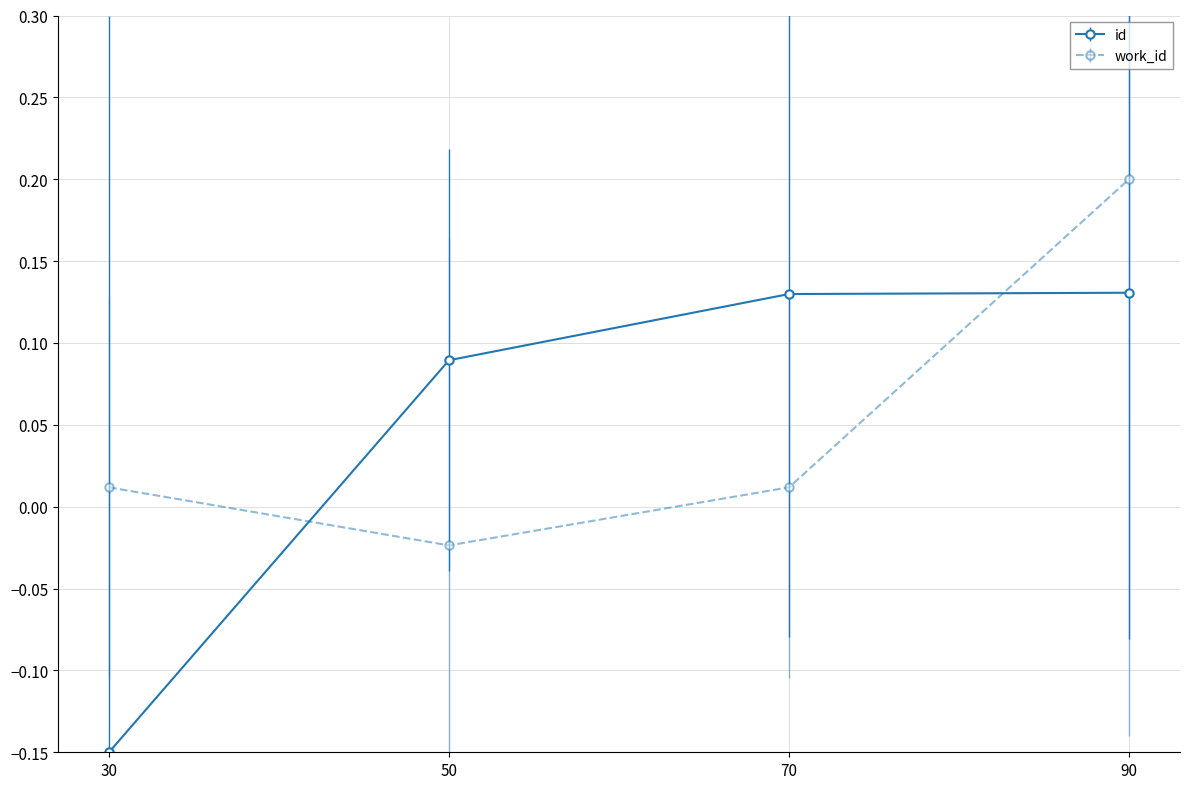

Is the value of work_id at 50 greater than the value of id at 90?

No